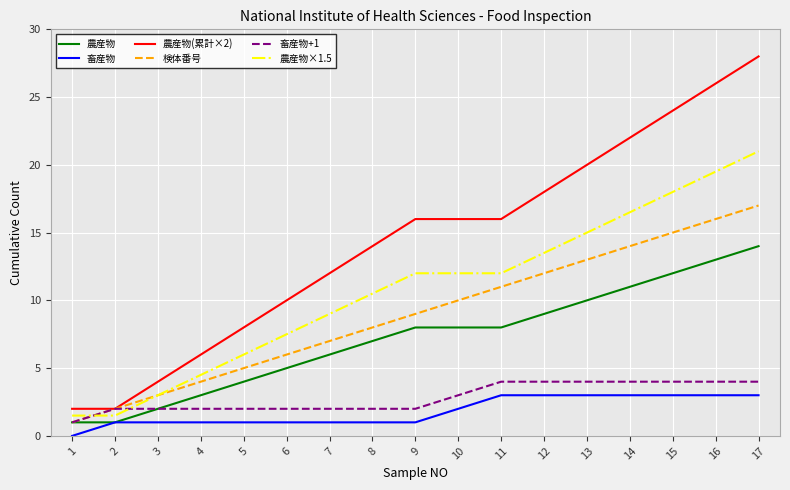

What is the difference between the maximum and second lowest values in the 畜産物 series?

2.0